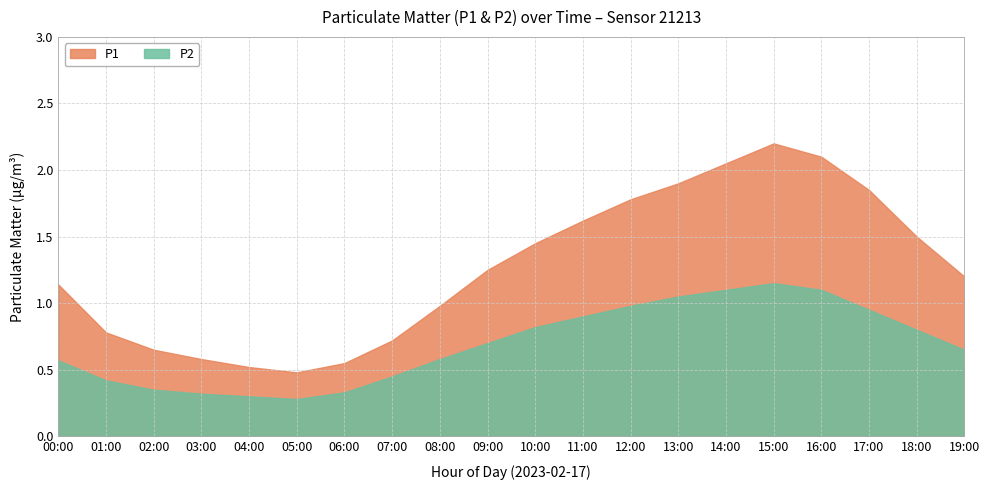

Rank the series at 02:00 from lowest to highest value.

P2, P1